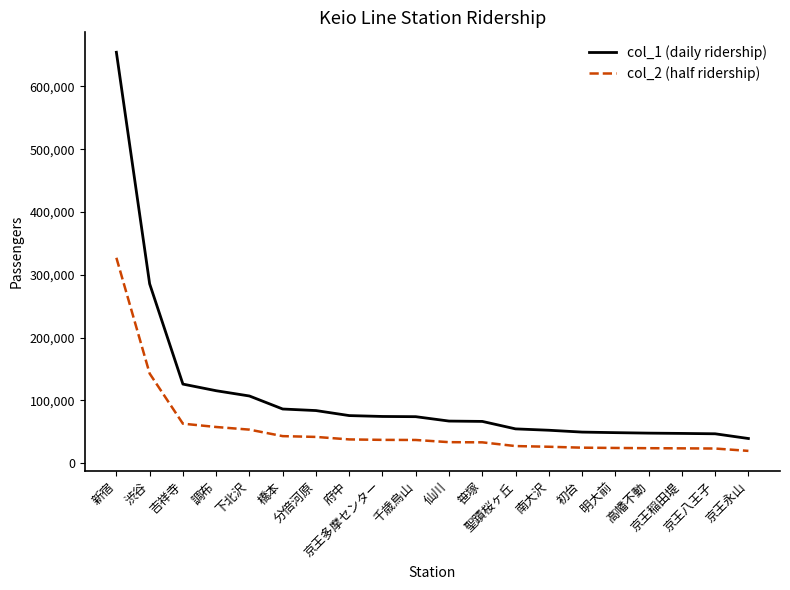

Rank the series by their maximum value, from highest to lowest.

col_1 (daily ridership), col_2 (half ridership)